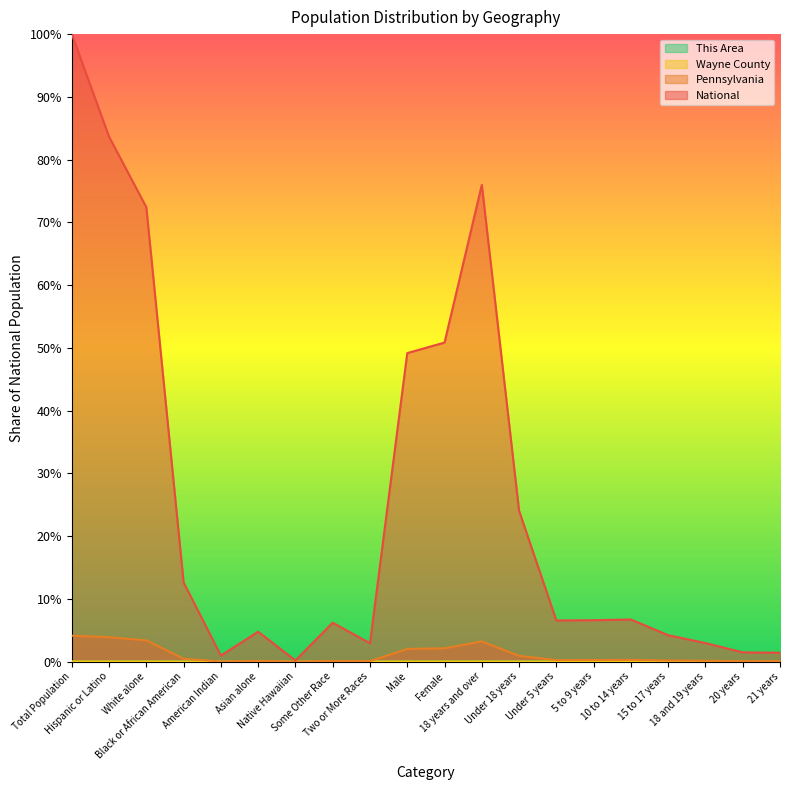

True or false: Pennsylvania and National intersect in this chart.

False